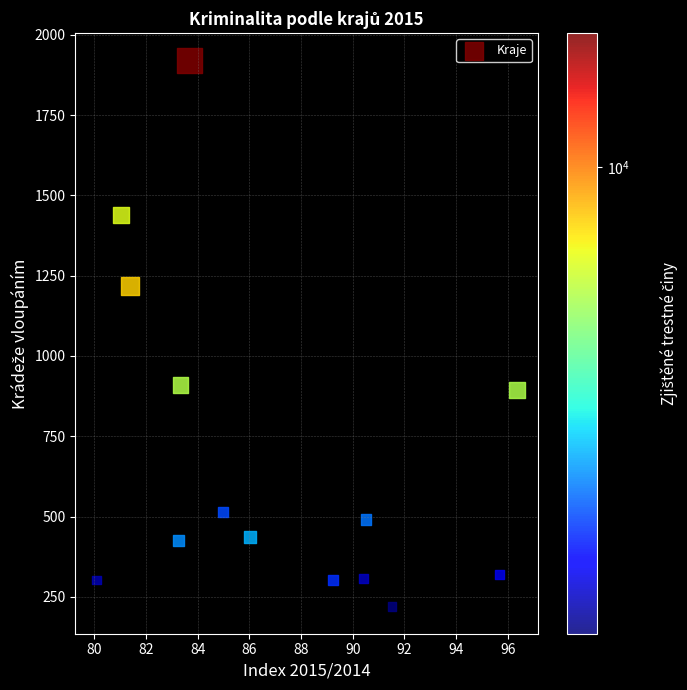

What is the range of Y values (max minus min)?

1700